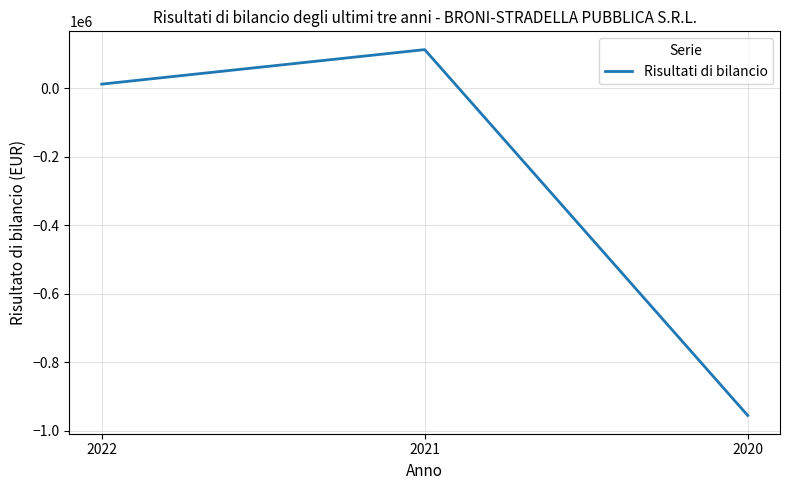

At which category does the chart reach its peak across all series?

2021